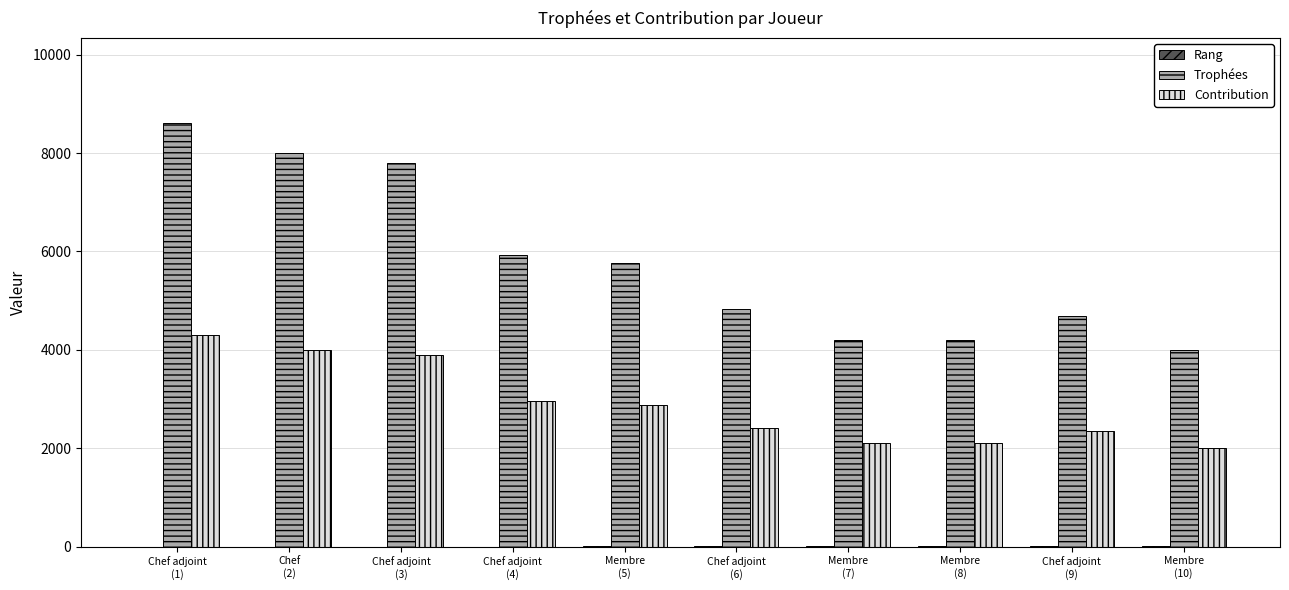

What is the greatest value displayed?

8616